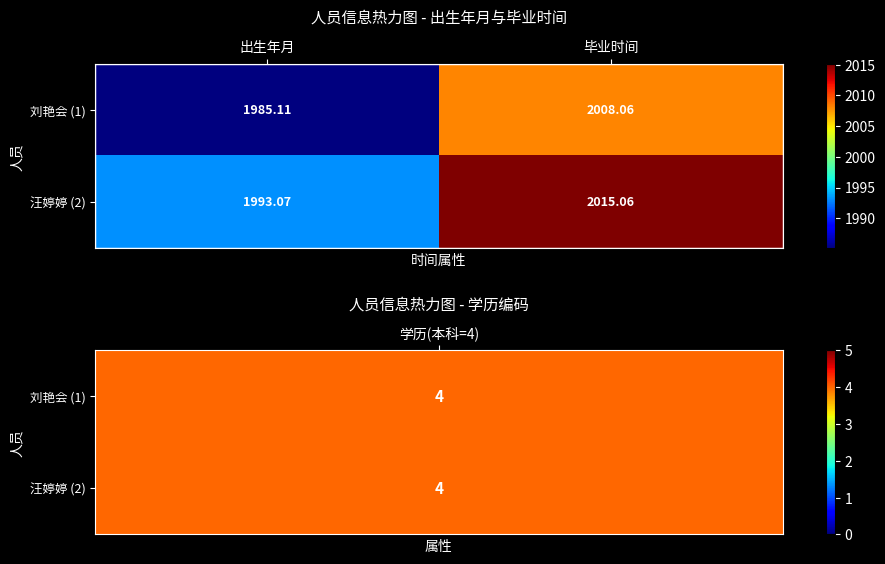

Where does the 刘艳会 (1) series first go above 2008?

毕业时间